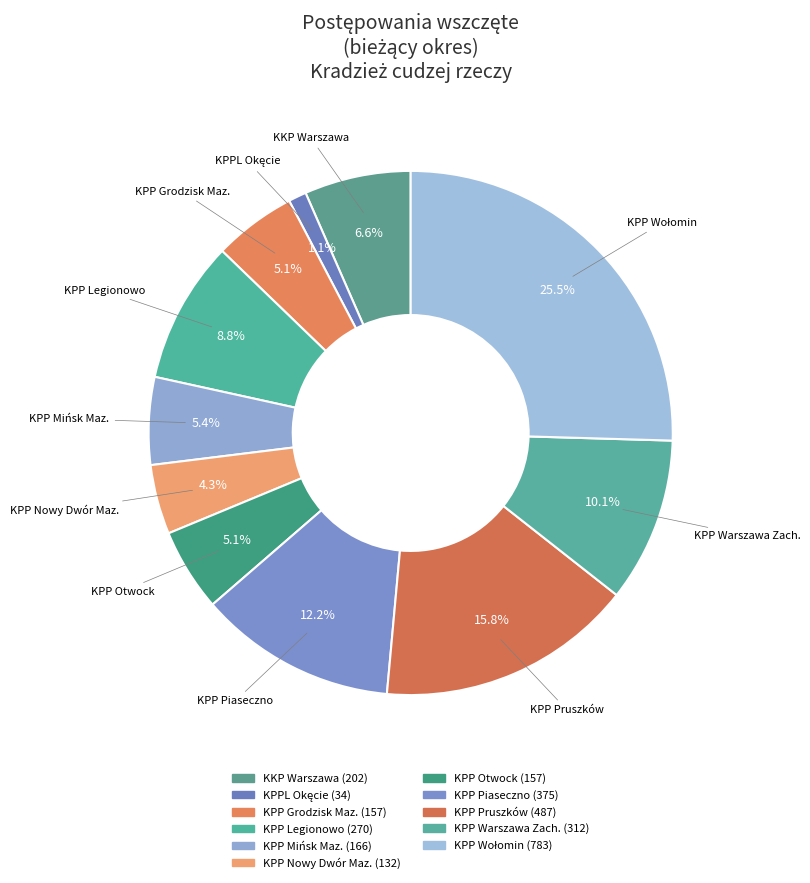

Rank the categories by value from lowest to highest.

KPPL Okęcie, KPP Nowy Dwór Maz., KPP Grodzisk Maz., KPP Otwock, KPP Mińsk Maz., KKP Warszawa, KPP Legionowo, KPP Warszawa Zach., KPP Piaseczno, KPP Pruszków, KPP Wołomin